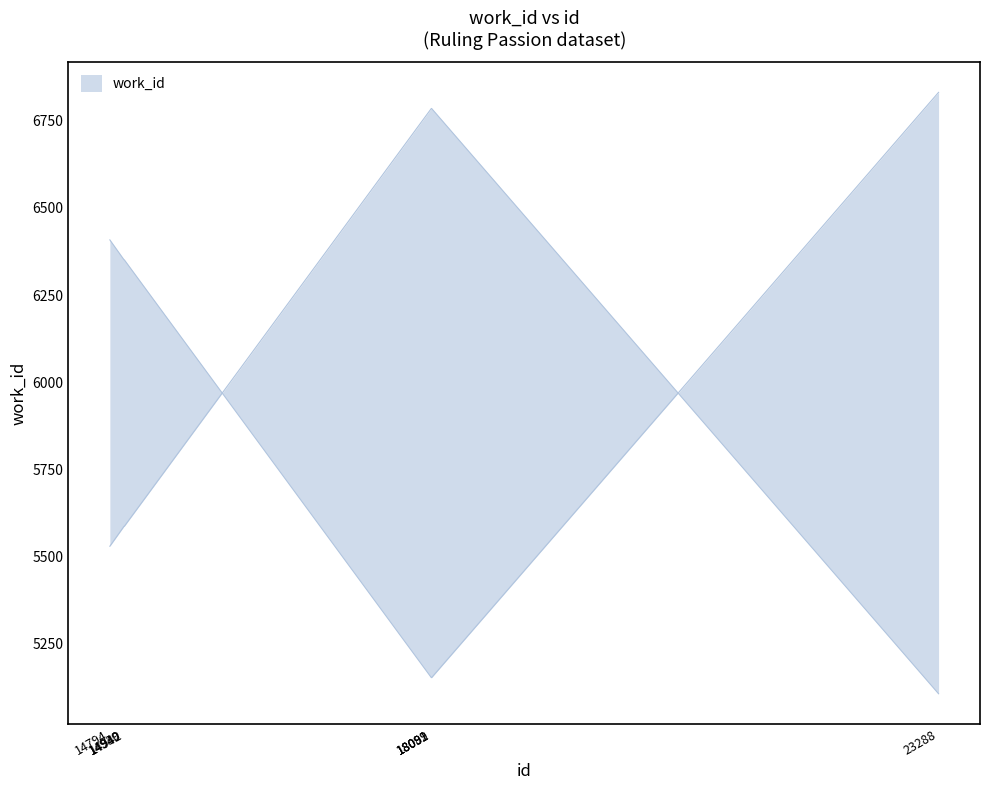

Reading left to right, what are all the values shown in this chart?

14794=5530	14939=5587	14940=5587	14942=5587	18089=6785	18091=6785	18092=6785	23288=5107